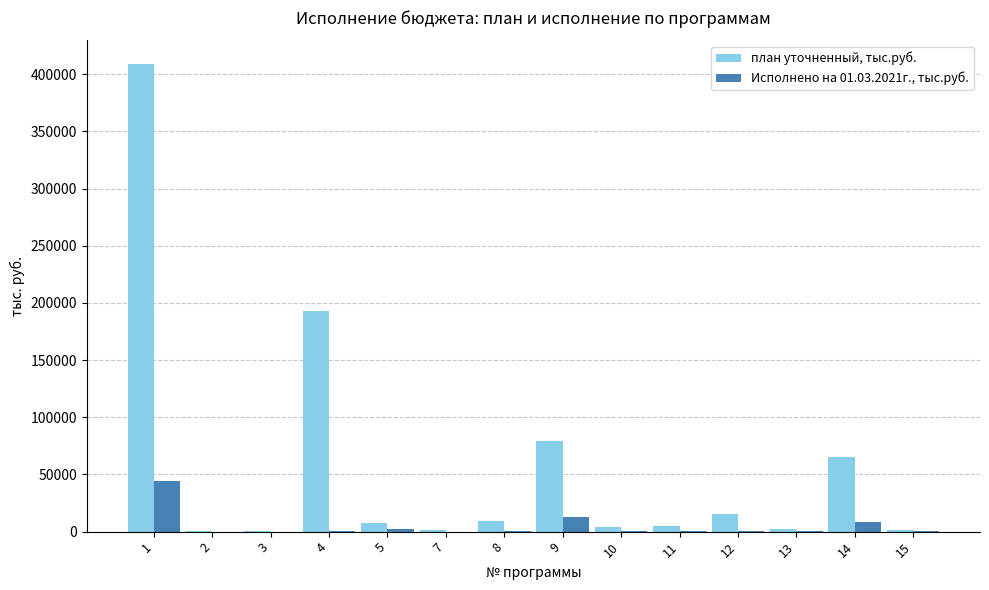

Which series has the largest range (max minus min)?

план уточненный, тыс.руб.